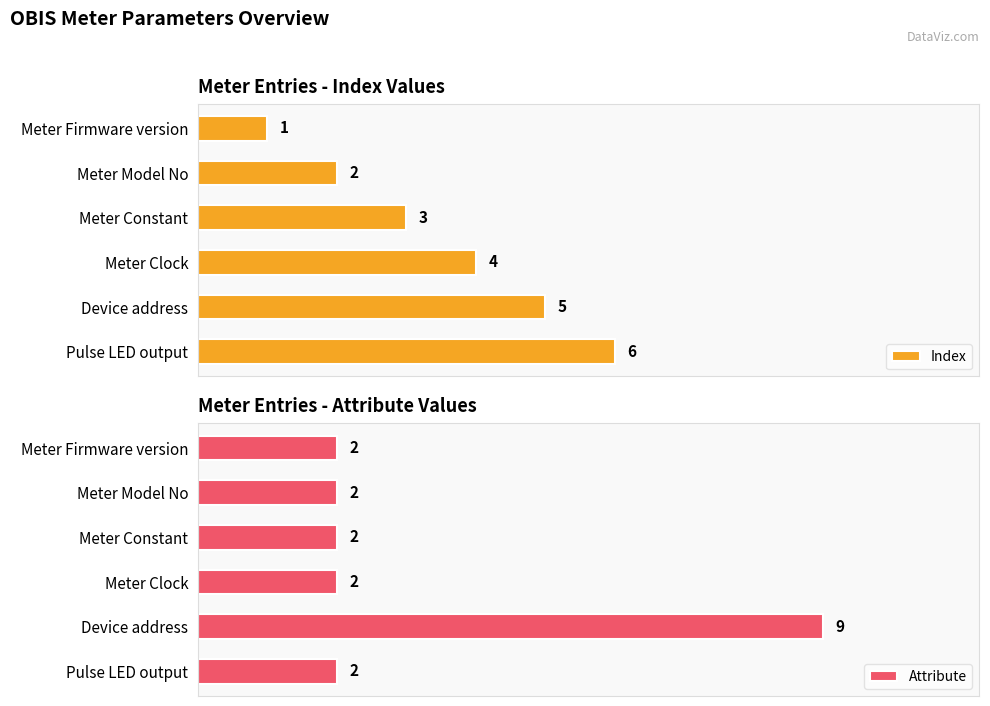

What is the value of the Attribute bar at the 6th from the left?

2